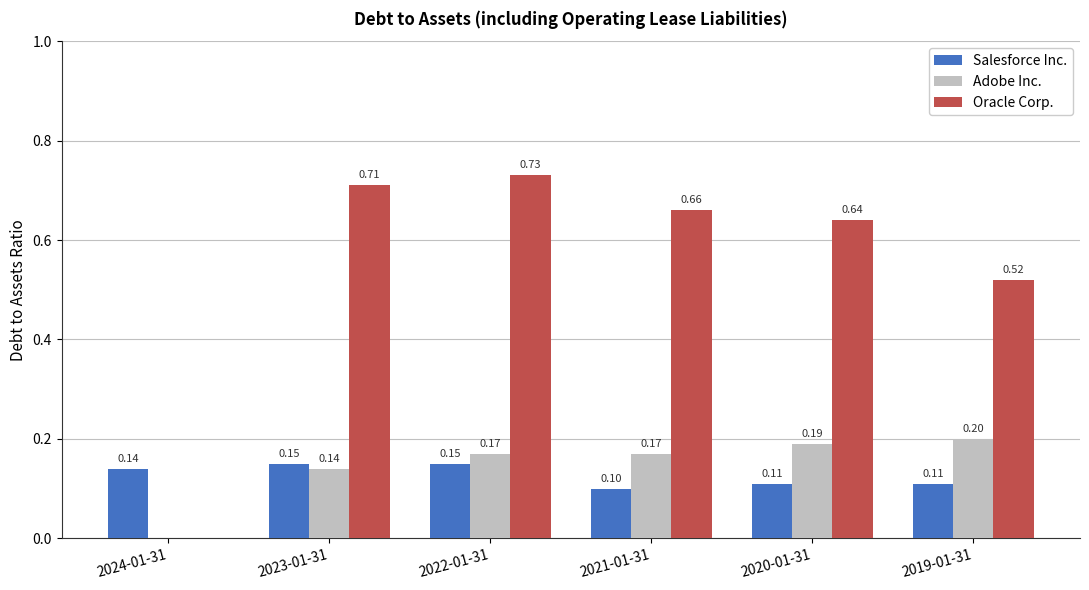

How many Salesforce Inc. values are between 0 and 1?

6